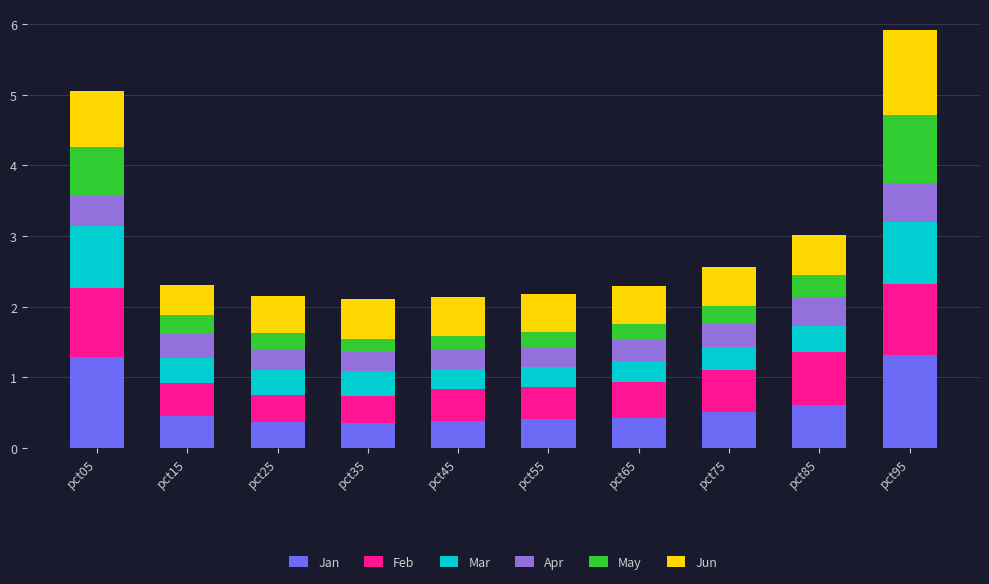

What is the total value across all series at pct25?

2.2